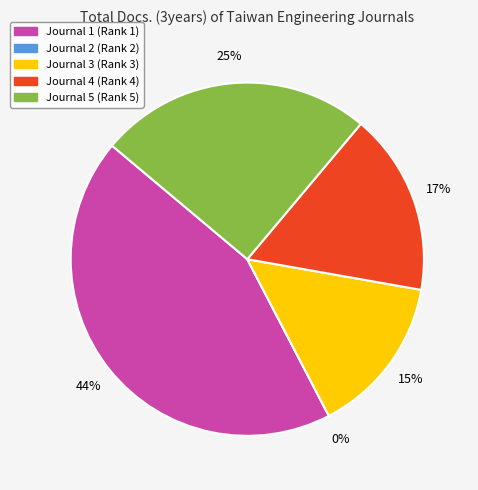

Which slice is the largest?

Journal 1 (Rank 1)